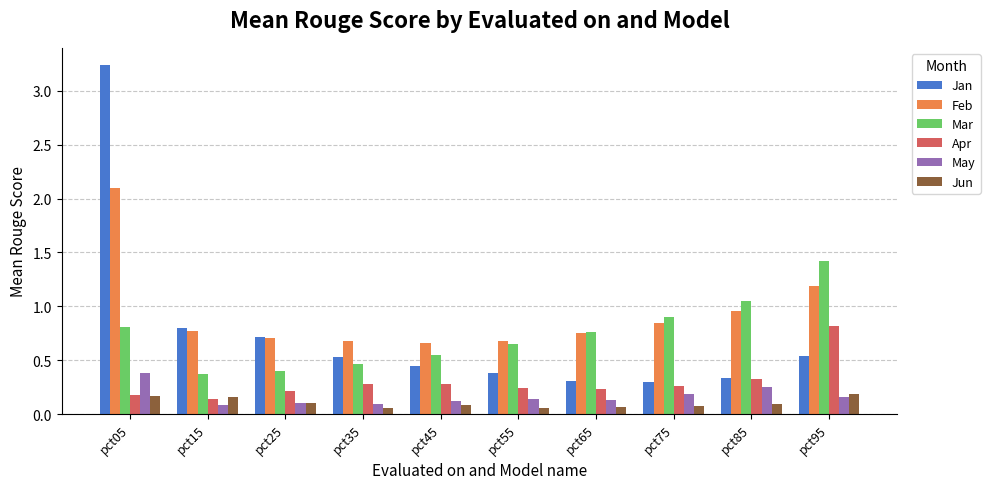

What is the spread (max minus min) of values at pct95?

1.3